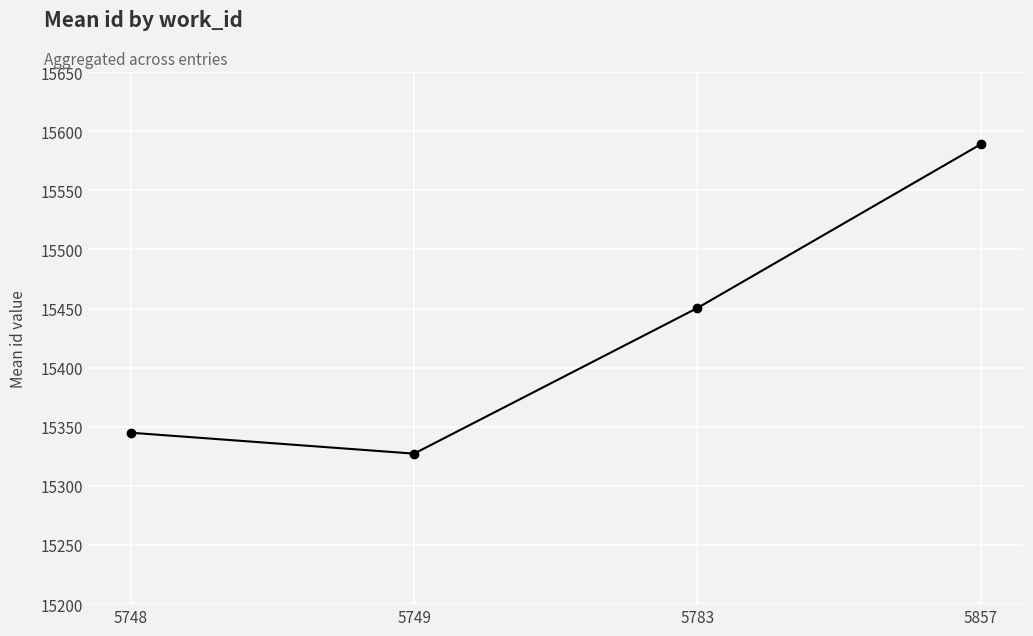

What is the difference between the maximum and minimum values?

261.7